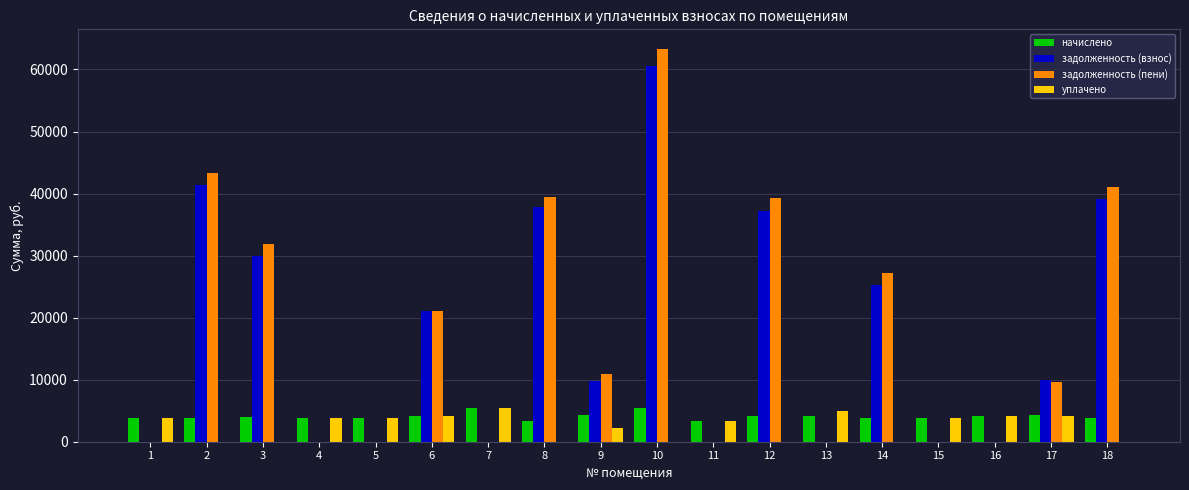

What is the total value across all series at 6?

50430.8